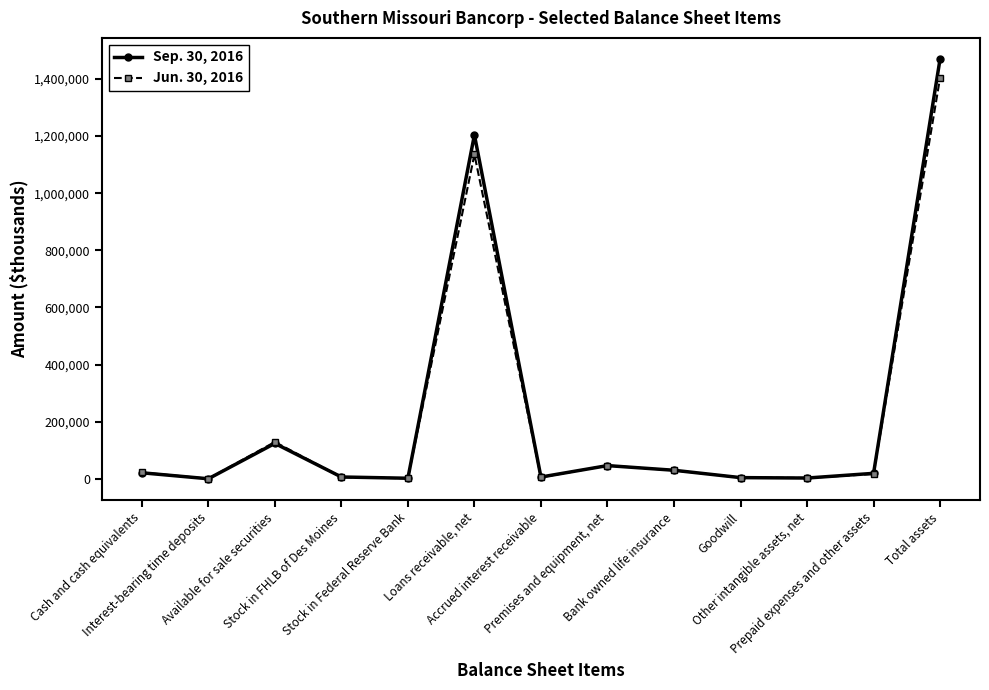

Rank the series at Prepaid expenses and other assets from highest to lowest value.

Sep. 30, 2016, Jun. 30, 2016